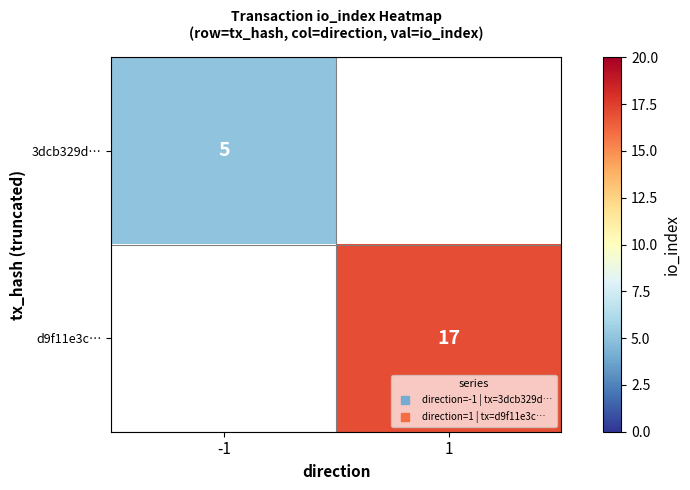

List the series in order of their peak value, lowest first.

3dcb329d…, d9f11e3c…